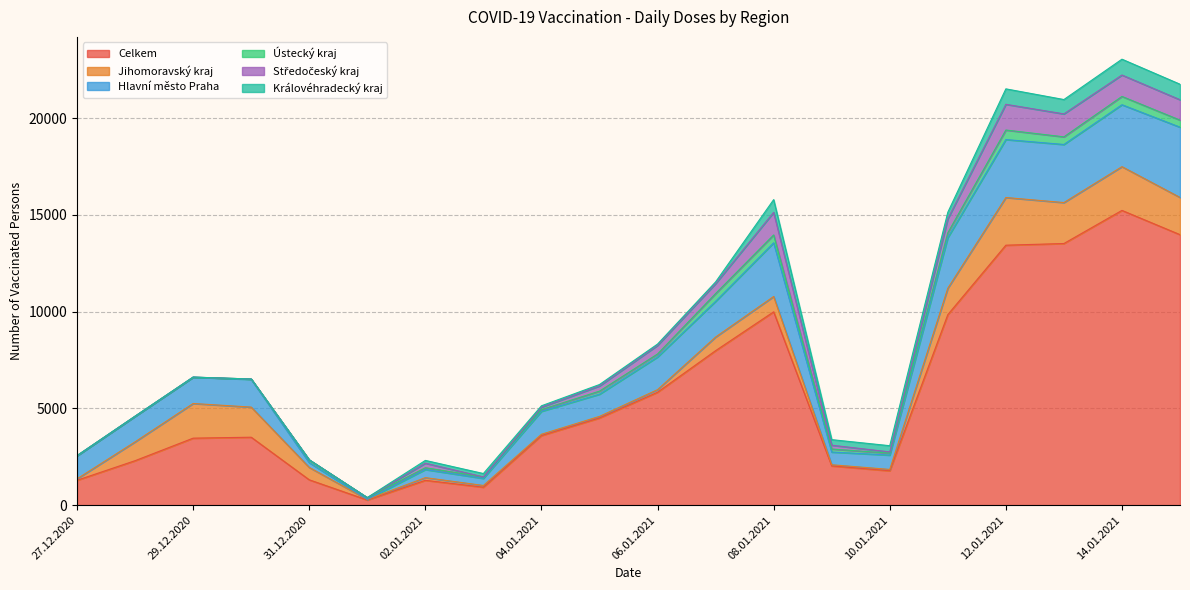

Count the number of data series in this chart.

6